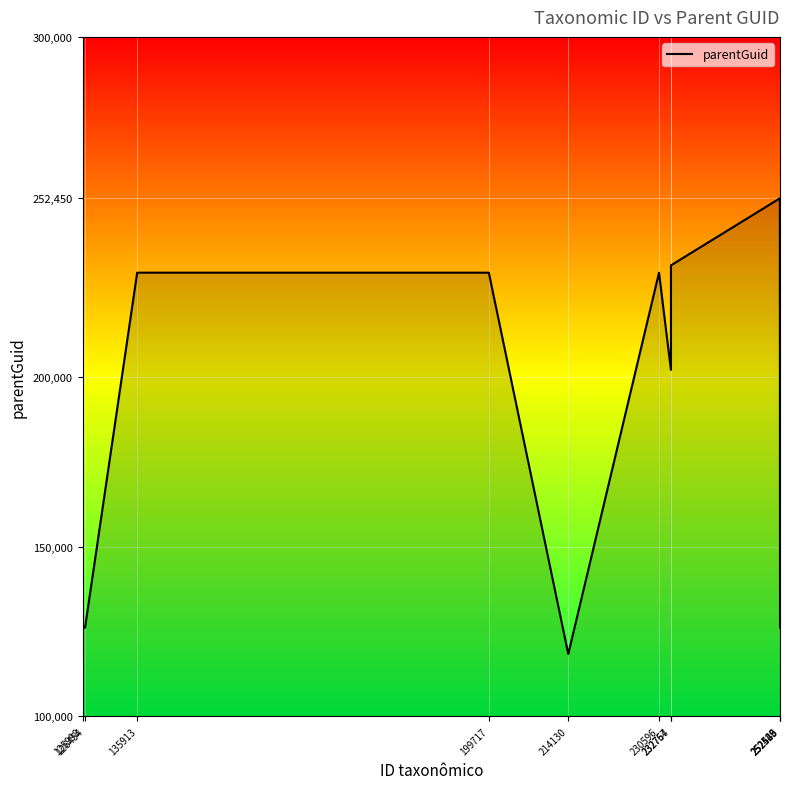

Does the chart display data point markers on the line(s)?

No